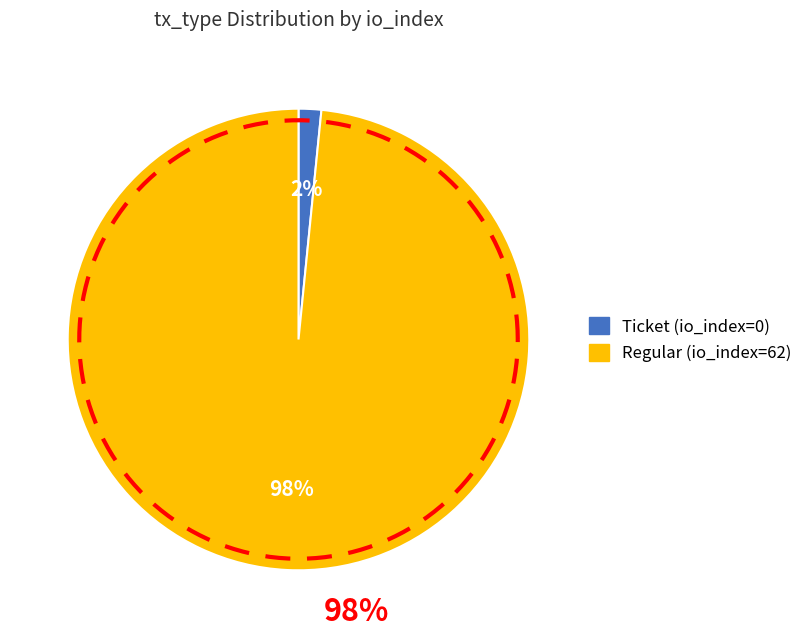

Do Ticket (io_index=0) and Regular (io_index=62) together represent more than half of the pie?

Yes